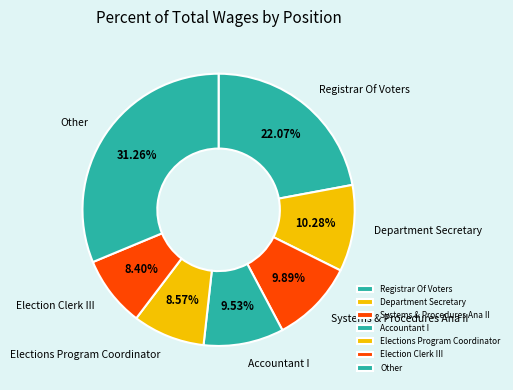

What is the ratio of the value at Accountant I to the value at Election Clerk III?

1.1